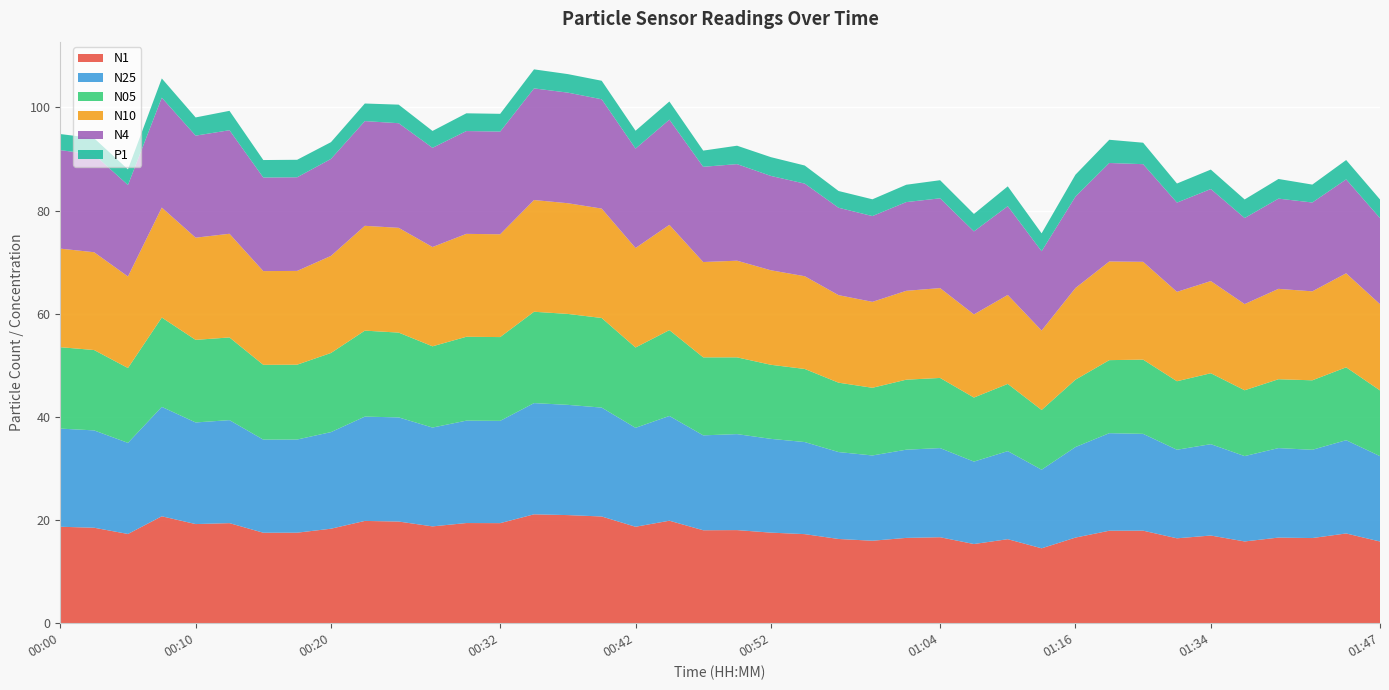

Reading left to right, extract all data points from this chart.

N1: 18.7	18.5	17.3	20.7	19.2	19.4	17.5	17.6	18.3	19.8	19.7	18.8	19.4	19.4	21.1	21.0	20.7	18.7	19.9	18.0	18.1	17.6	17.3	16.3	16.0	16.5	16.7	15.3	16.3	14.5	16.6	17.9	17.9	16.5	17.0	15.8	16.6	16.5	17.4	15.8
N25: 19.0	18.9	17.7	21.2	19.7	20.0	18.1	18.1	18.7	20.2	20.2	19.2	19.9	19.8	21.6	21.4	21.1	19.2	20.3	18.4	18.6	18.2	17.9	16.9	16.5	17.1	17.3	16.0	17.1	15.2	17.6	18.9	18.8	17.2	17.7	16.6	17.4	17.1	18.1	16.6
N05: 15.8	15.6	14.5	17.3	16.0	16.0	14.5	14.5	15.3	16.7	16.4	15.8	16.3	16.2	17.7	17.6	17.4	15.6	16.6	15.1	14.9	14.4	14.2	13.4	13.1	13.6	13.6	12.4	13.0	11.6	13.1	14.2	14.4	13.3	13.8	12.8	13.3	13.5	14.1	12.7
N10: 19.1	19.0	17.8	21.3	19.8	20.1	18.2	18.2	18.8	20.3	20.3	19.2	19.9	19.9	21.7	21.5	21.2	19.3	20.4	18.5	18.7	18.3	18.0	17.0	16.7	17.2	17.4	16.1	17.2	15.4	17.8	19.1	19.0	17.3	17.9	16.7	17.5	17.2	18.2	16.7
N4: 19.1	18.9	17.7	21.3	19.8	20.1	18.1	18.1	18.8	20.3	20.3	19.2	19.9	19.9	21.6	21.4	21.2	19.3	20.4	18.5	18.7	18.3	17.9	16.9	16.6	17.2	17.4	16.1	17.2	15.4	17.7	19.1	18.9	17.3	17.8	16.7	17.5	17.2	18.2	16.7
P1: 3.1	3.2	3.0	3.7	3.5	3.8	3.4	3.4	3.2	3.4	3.6	3.3	3.4	3.4	3.7	3.6	3.6	3.5	3.5	3.1	3.6	3.6	3.5	3.2	3.2	3.4	3.5	3.4	3.8	3.5	4.2	4.5	4.2	3.7	3.8	3.6	3.8	3.5	3.8	3.6